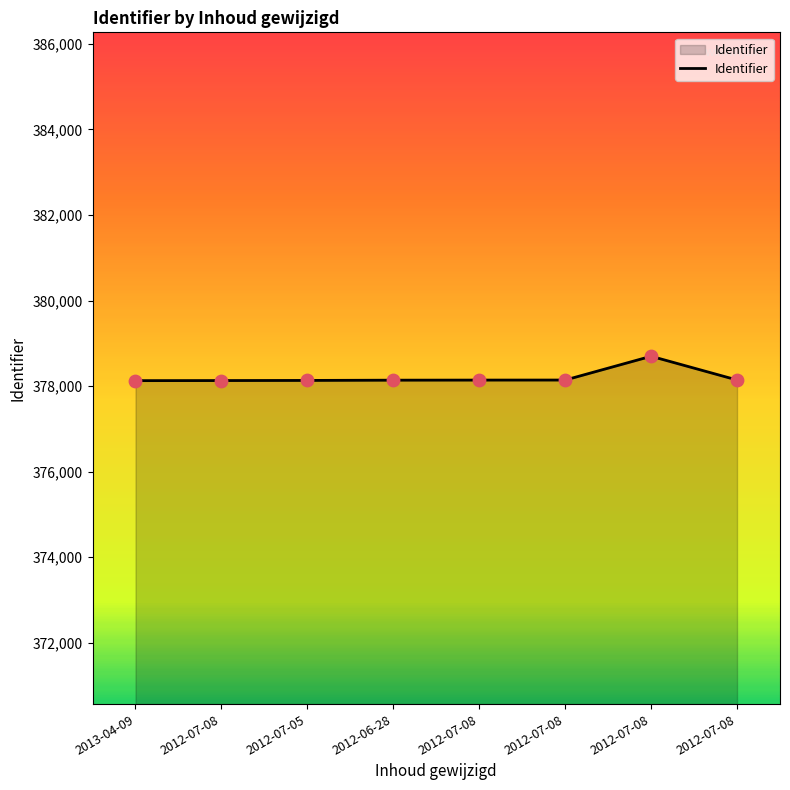

What is the ratio of the value at 2012-07-08 to the value at 2012-07-08?

1.0